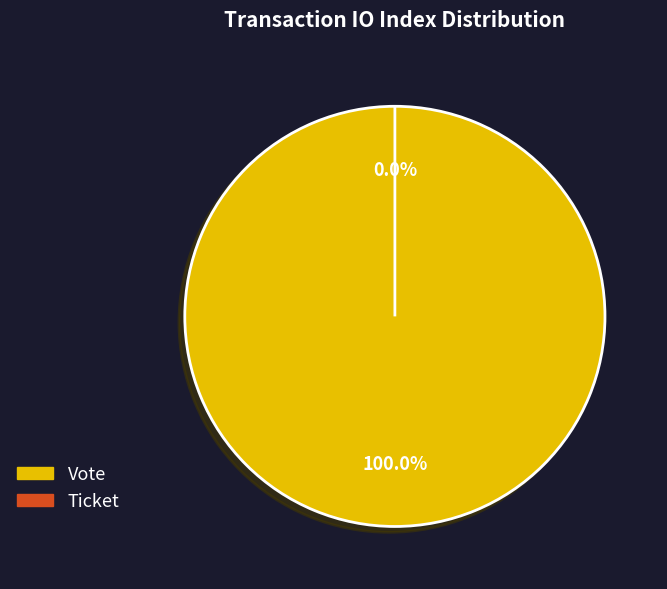

To the nearest percent, what portion does Vote represent?

100%